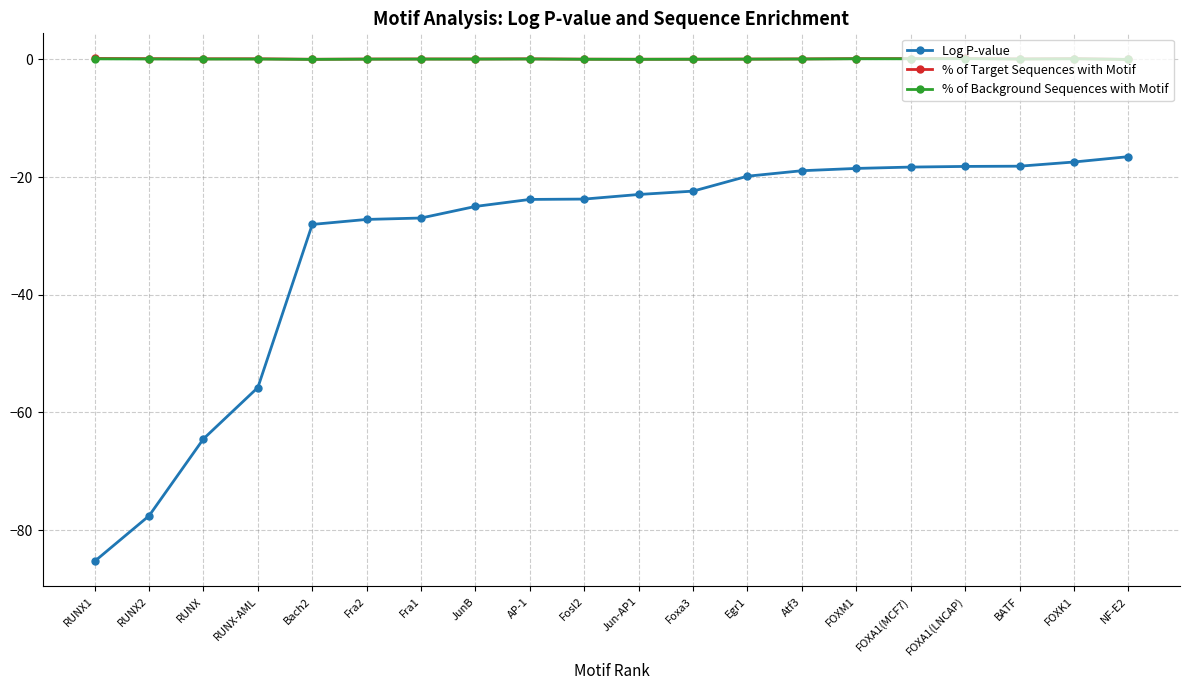

What is the label of the 19th point from the right?

RUNX2